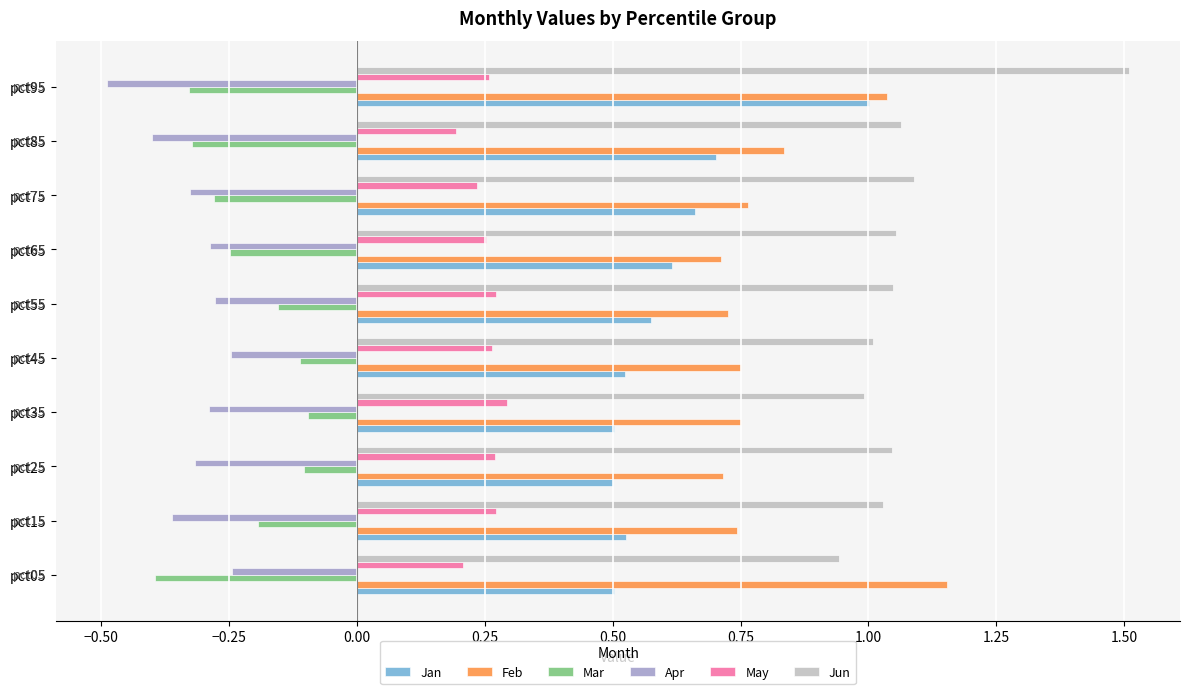

What is the approximate value of Apr at pct95?

-0.5